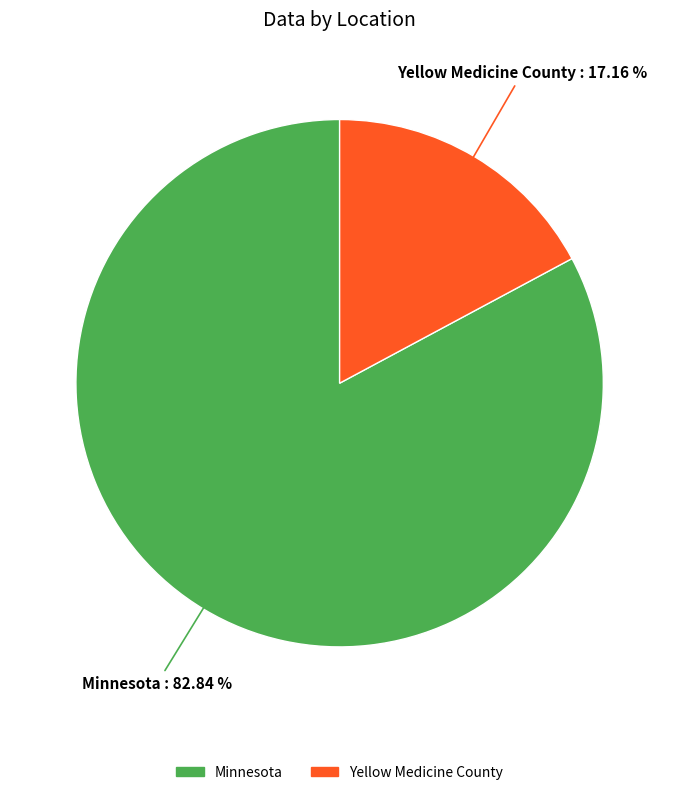

To the nearest percent, what is the combined percentage of Yellow Medicine County and Minnesota?

100%